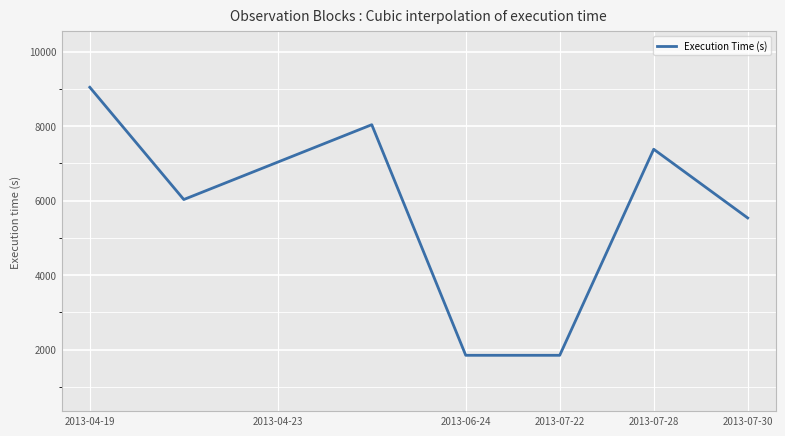

True or false: the data has more than 0 interior local peaks.

True